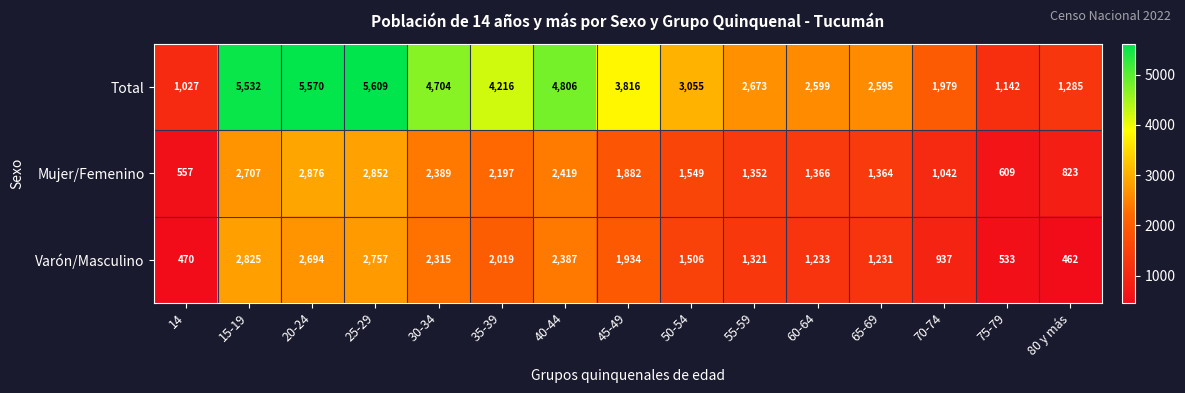

What is the sum of all Mujer/Femenino values?

25984